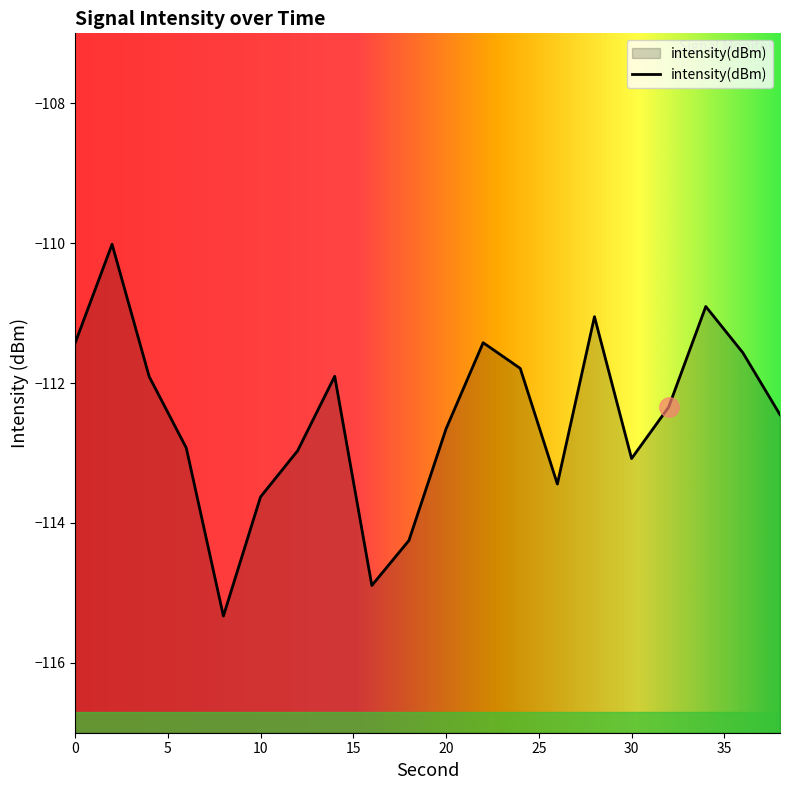

How many points are higher than both their immediate neighbors (excluding endpoints)?

5